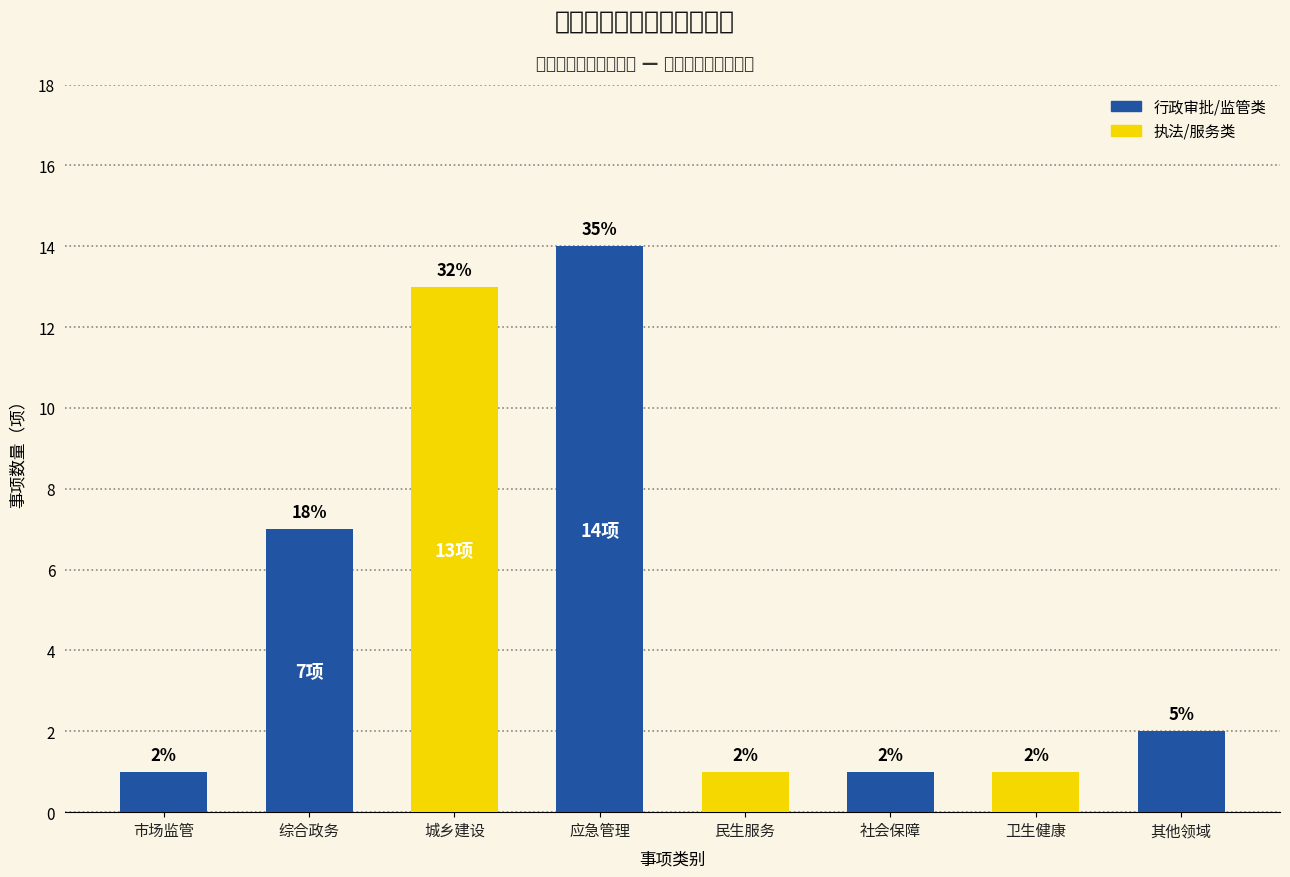

The chart shows a value of 14 at 应急管理. True or false?

True